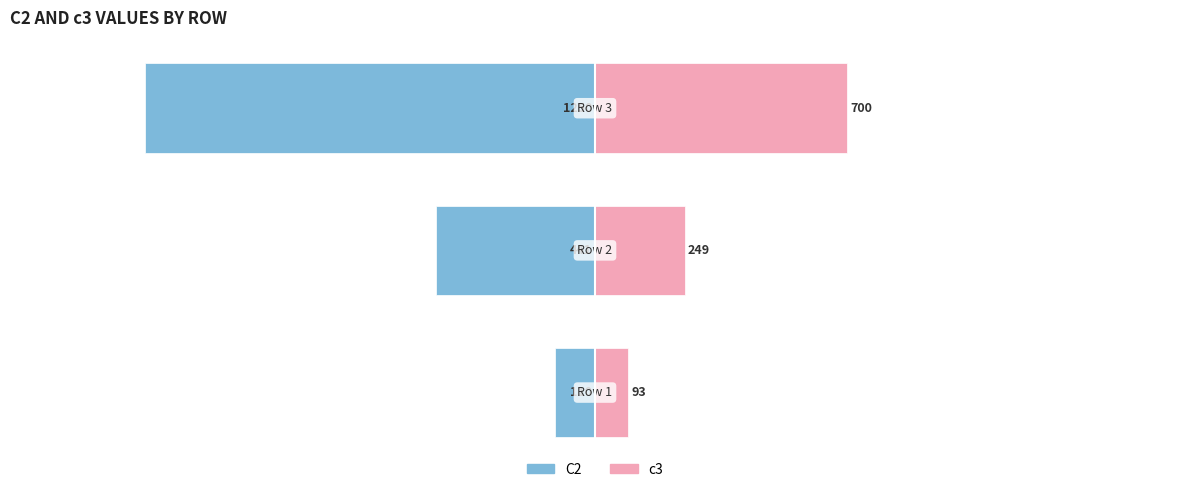

The value of c3 at −1500 is 249. True or false?

True